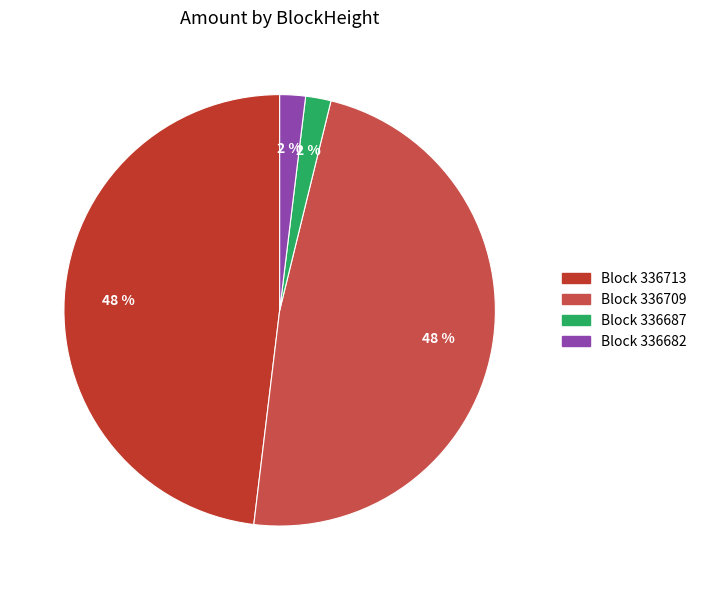

Count the number of slices in the pie.

4